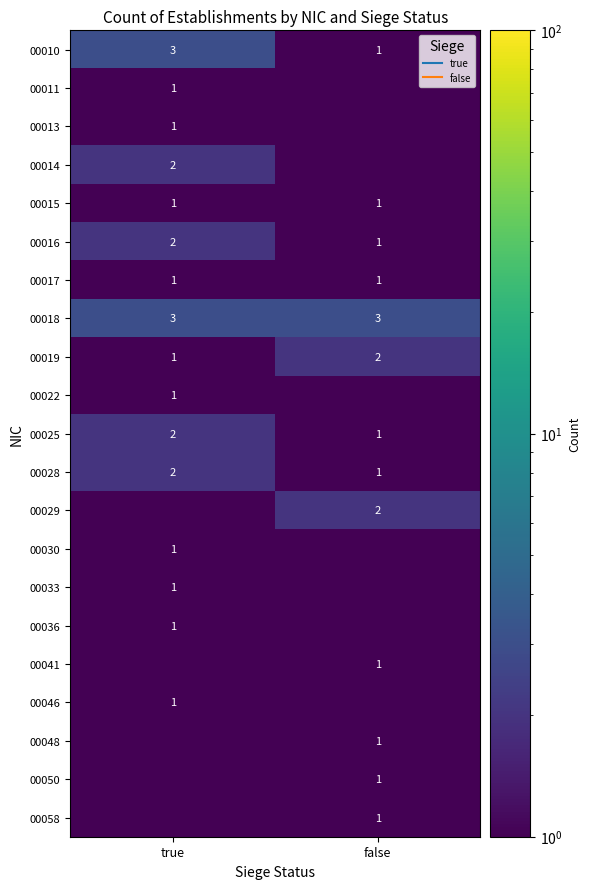

What is the maximum value shown in the chart?

3.0